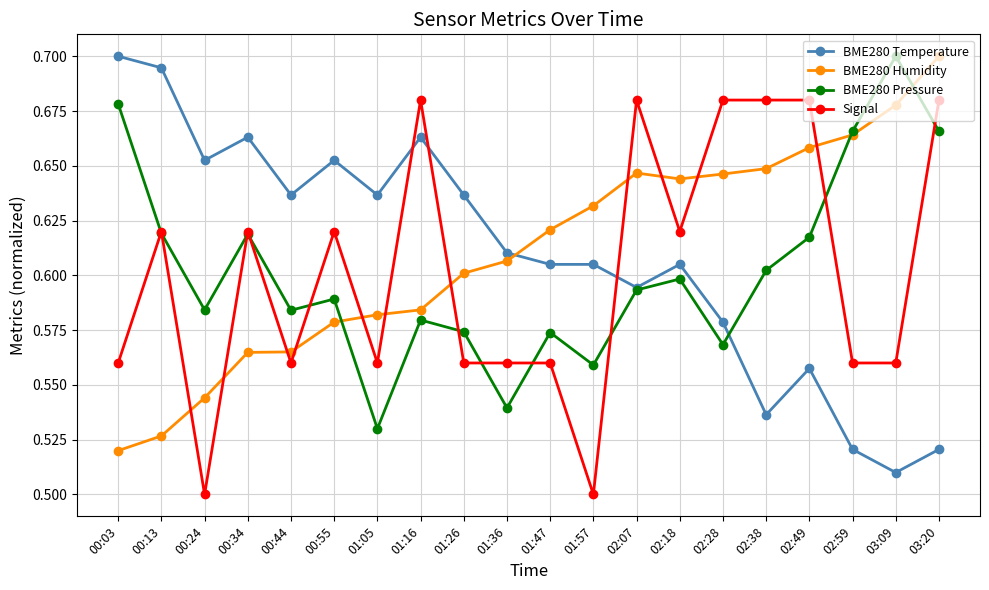

How many lines are shown in the chart?

4